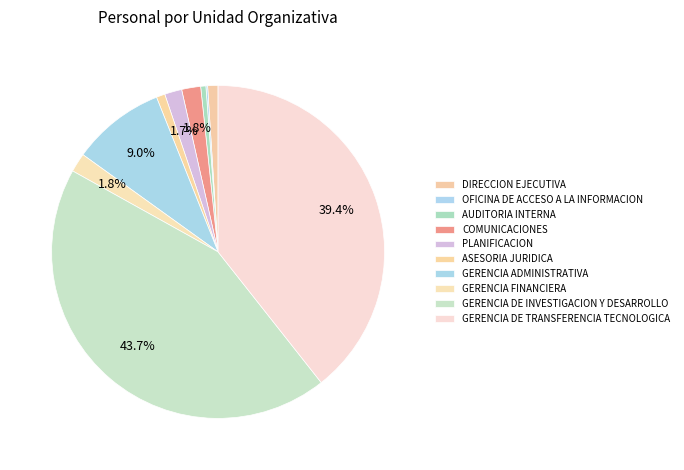

Which has a higher value, AUDITORIA INTERNA or GERENCIA FINANCIERA?

GERENCIA FINANCIERA